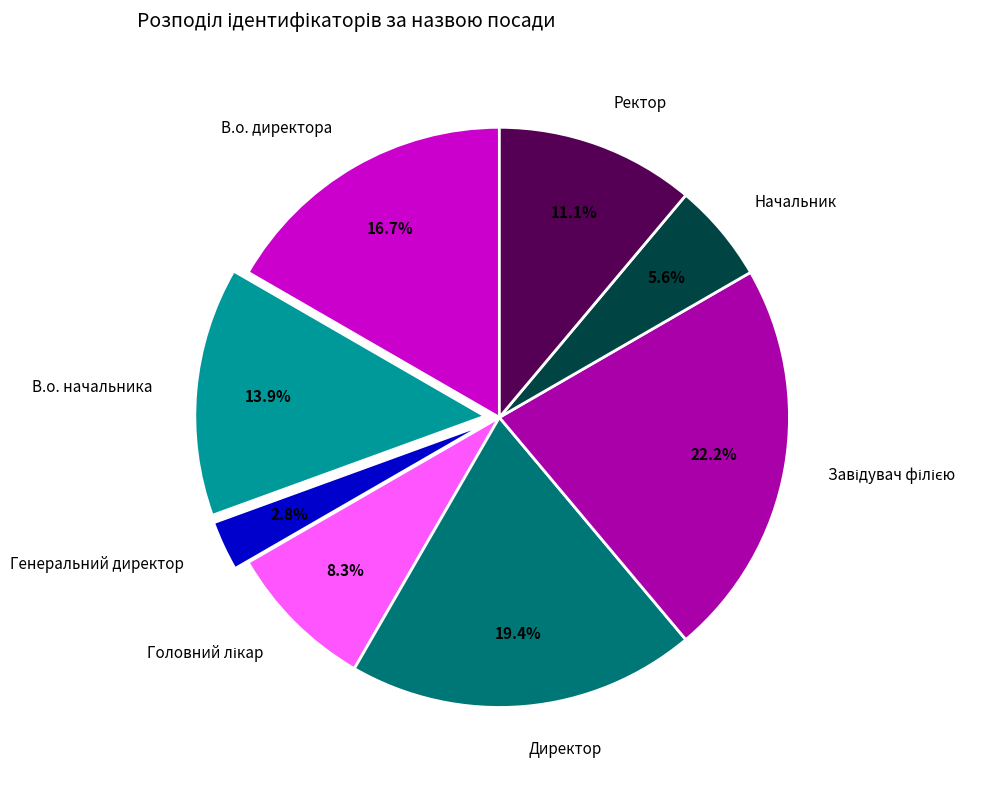

Which has a higher value, Директор or Ректор?

Директор